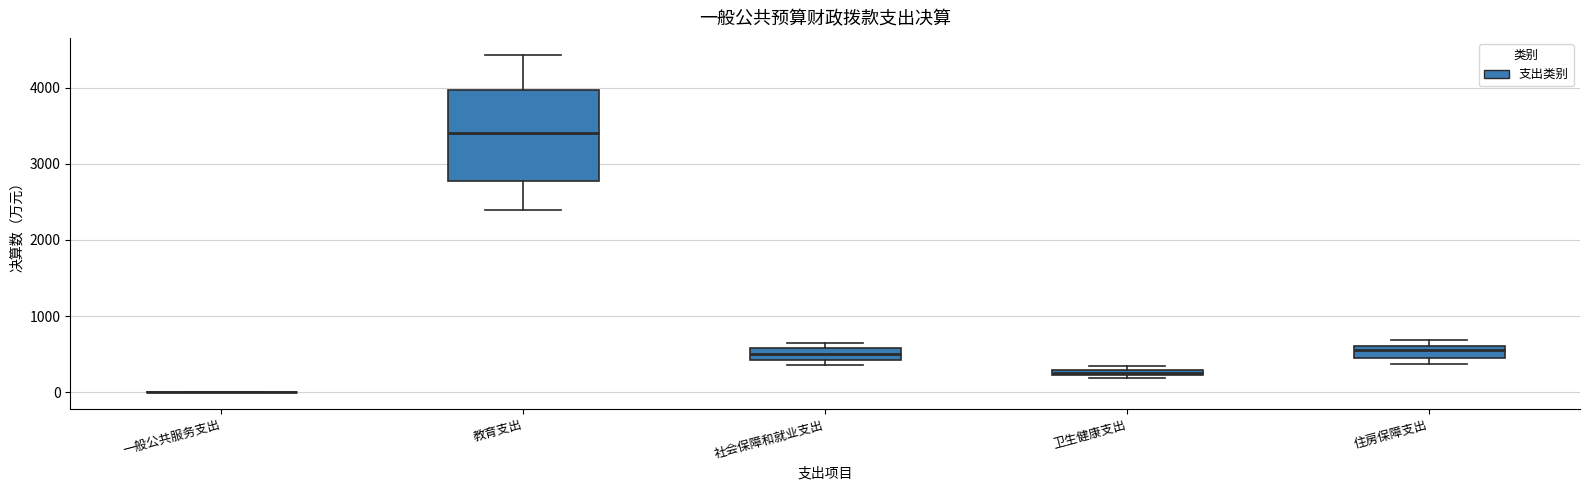

Where is the lower edge of the box for 社会保障和就业支出 on the y-axis? The values are not printed on the chart, so give them approximately, as read against the axis.

400